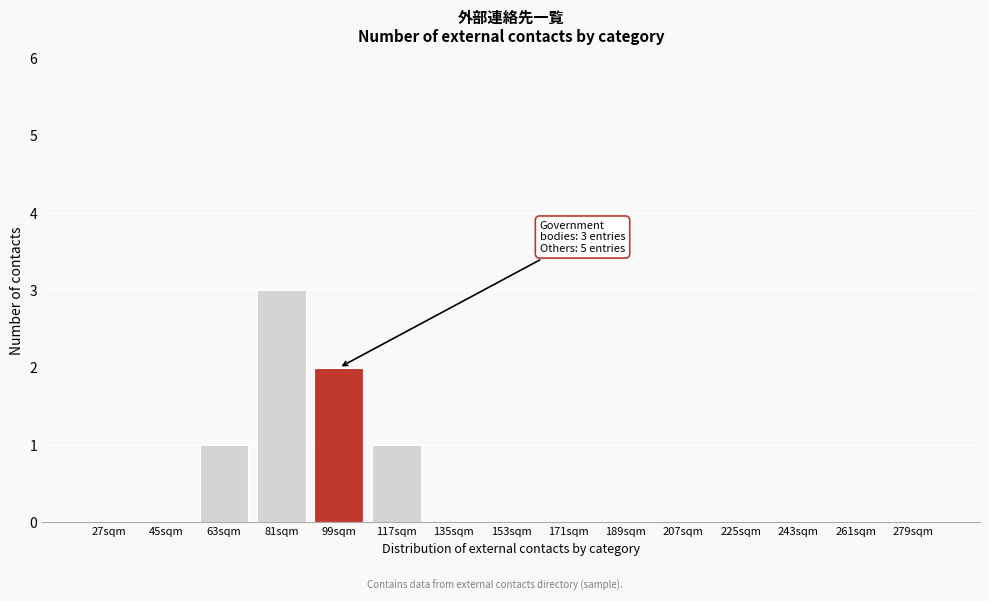

Reading left to right, what are all the values shown in this chart?

27sqm=0	45sqm=0	63sqm=1	81sqm=3	99sqm=2	117sqm=1	135sqm=0	153sqm=0	171sqm=0	189sqm=0	207sqm=0	225sqm=0	243sqm=0	261sqm=0	279sqm=0